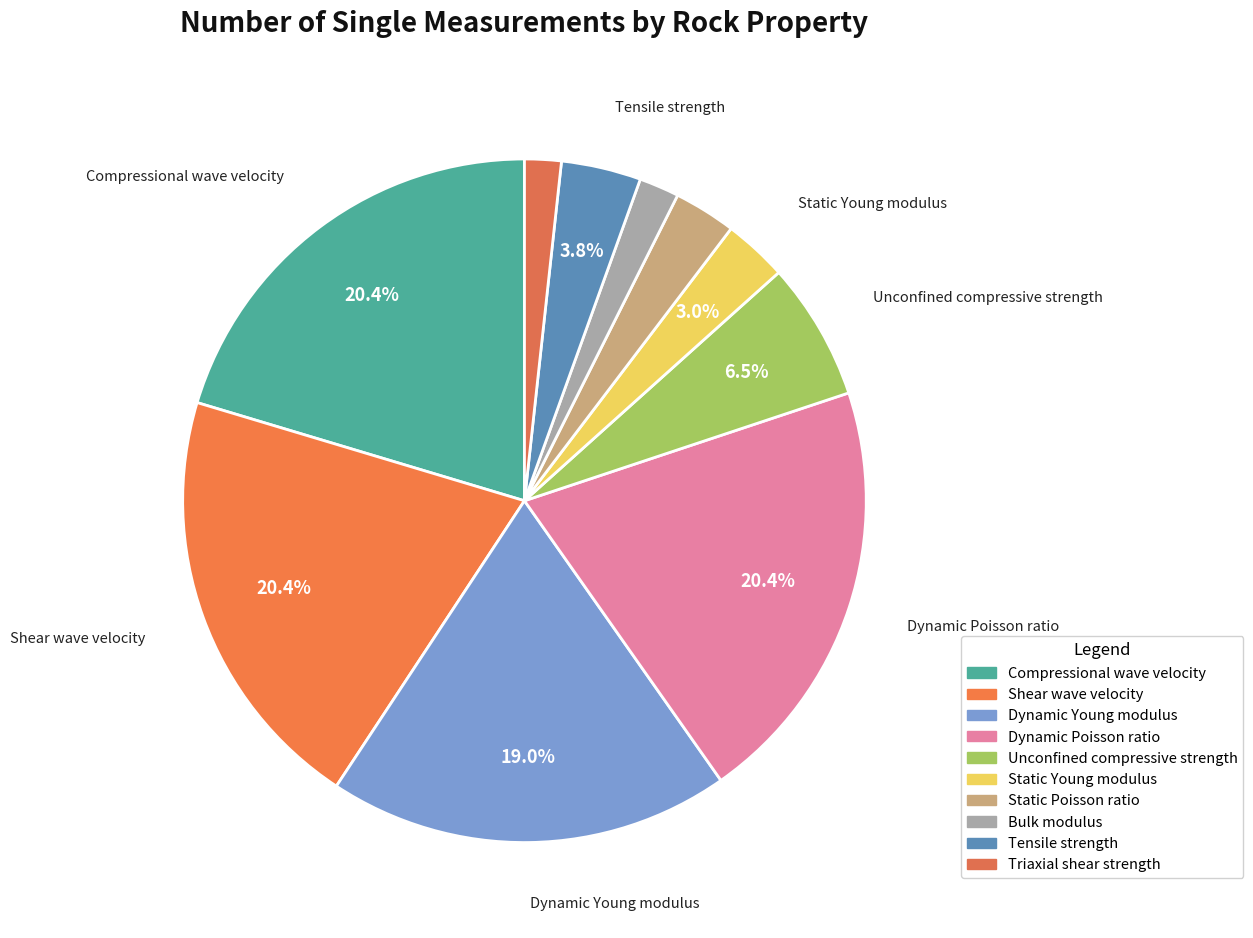

What percentage is the Tensile strength slice, to the nearest percent?

4%